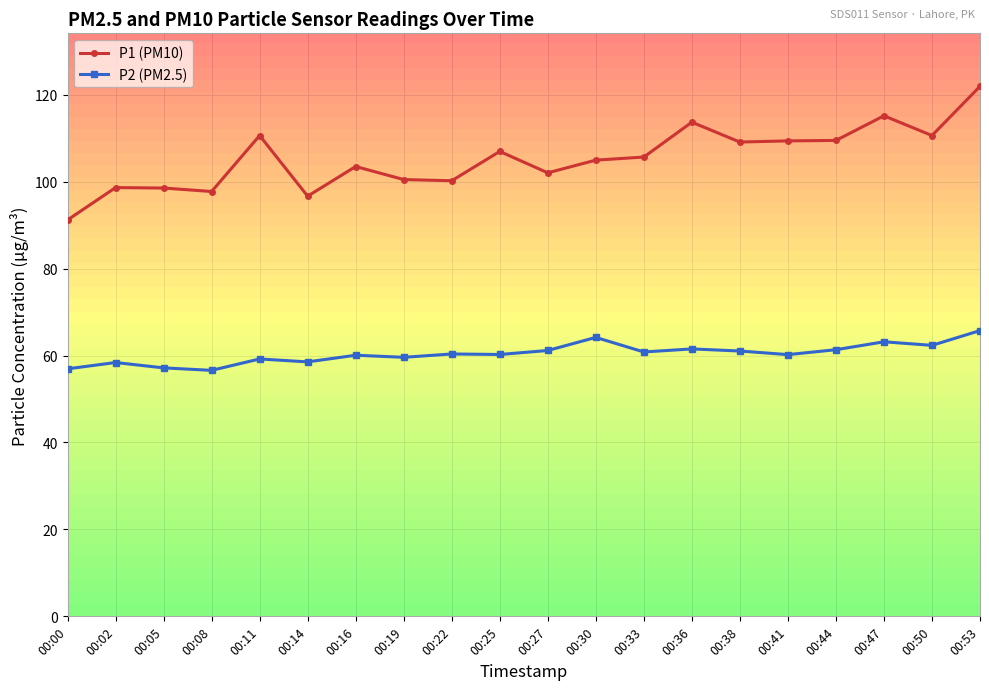

True or false: P2 (PM2.5) has a value of 60.8 at 00:33.

True